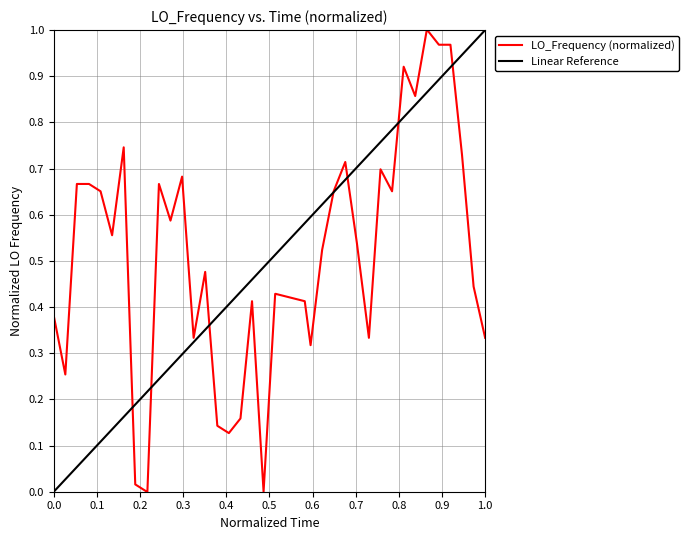

How many data points does each series have?

40